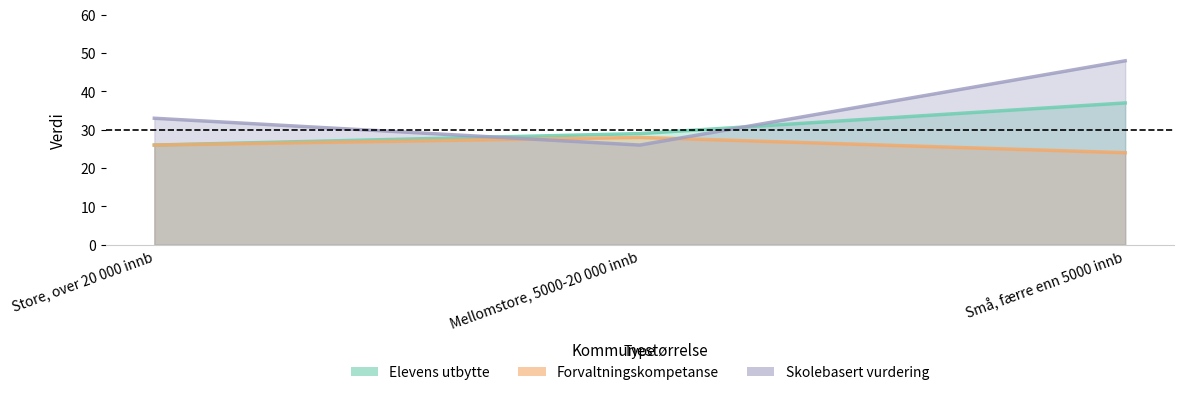

Rank the series by their average value, from lowest to highest.

Forvaltningskompetanse, Elevens utbytte, Skolebasert vurdering